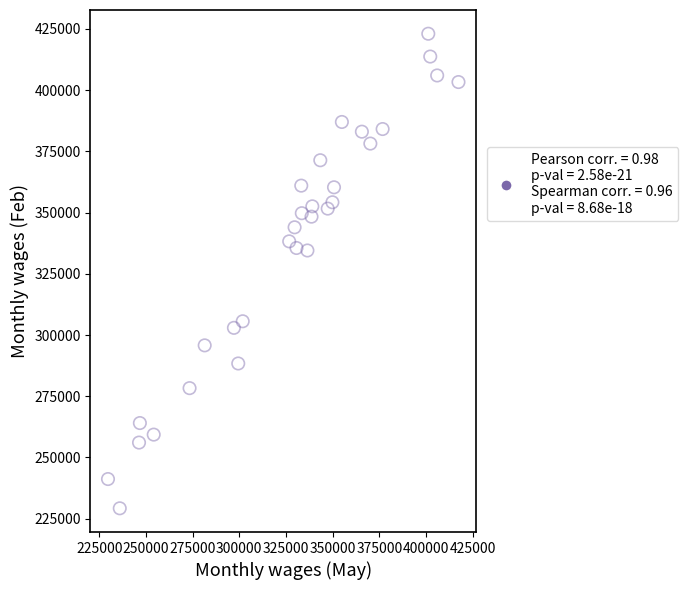

What is the range of X values (max minus min)?

187781